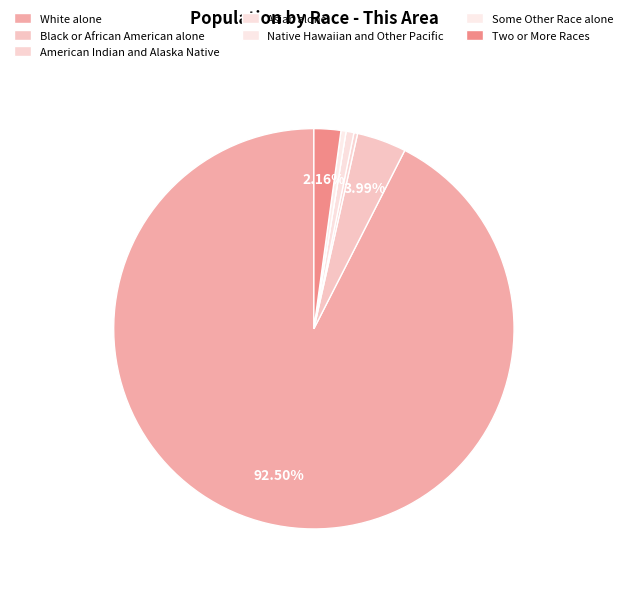

To the nearest percent, what is the difference between the largest and smallest slice percentages?

92%